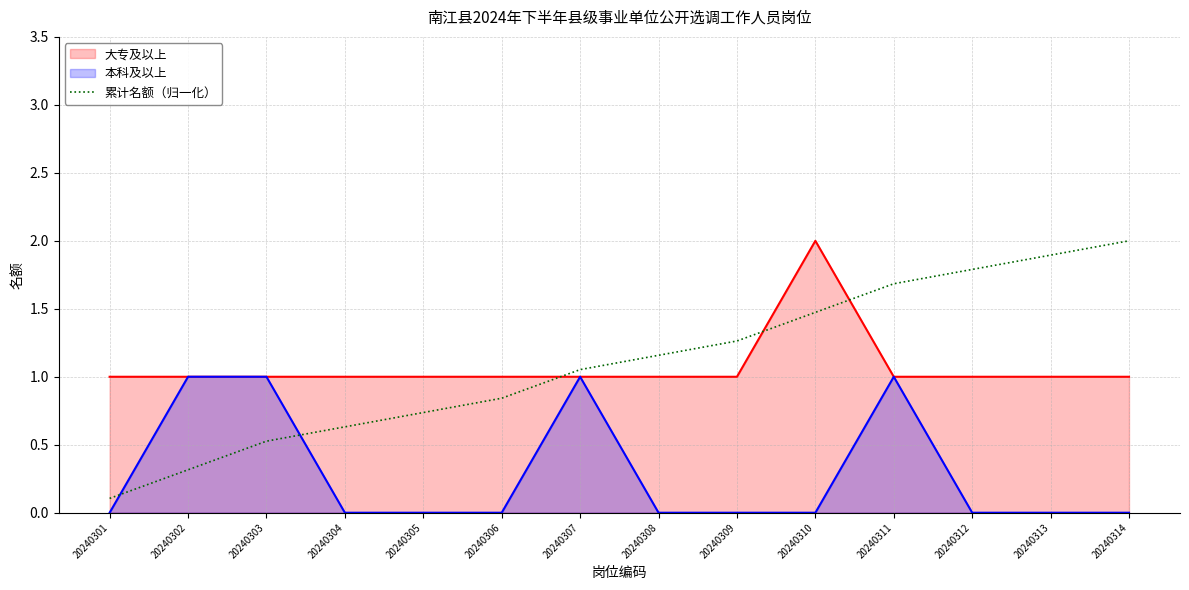

Is it true that the value at 20240304 is 0.6?

True